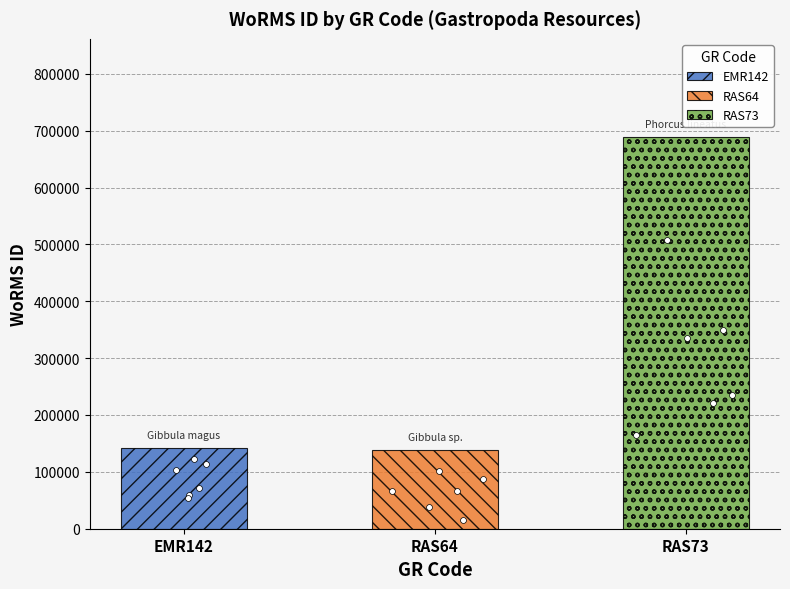

What is the change in value from EMR142 to RAS73?

+547386